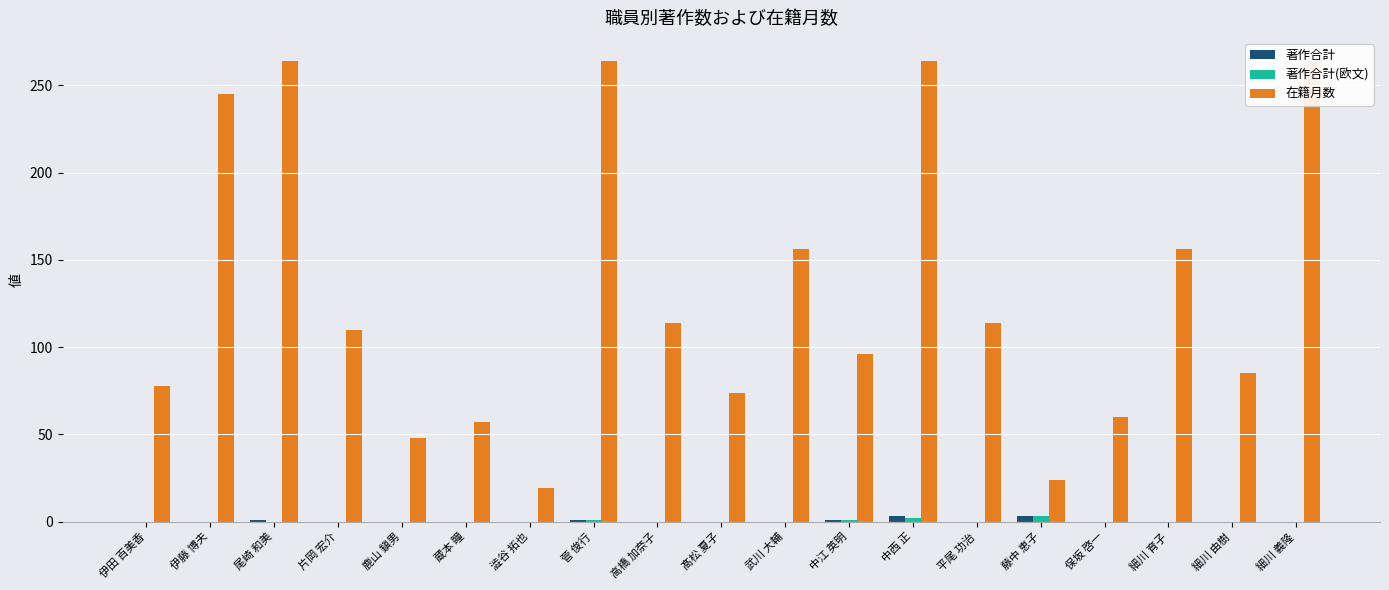

What is the label of the 5th bar from the left?

鹿山 鎭男